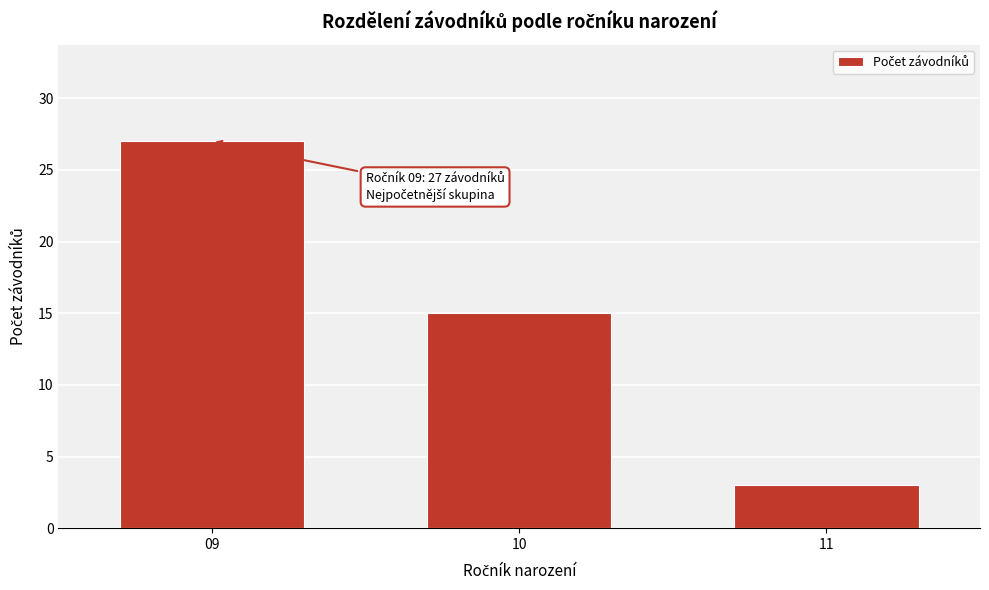

Reading right to left, list all the values displayed in this chart.

3	15	27